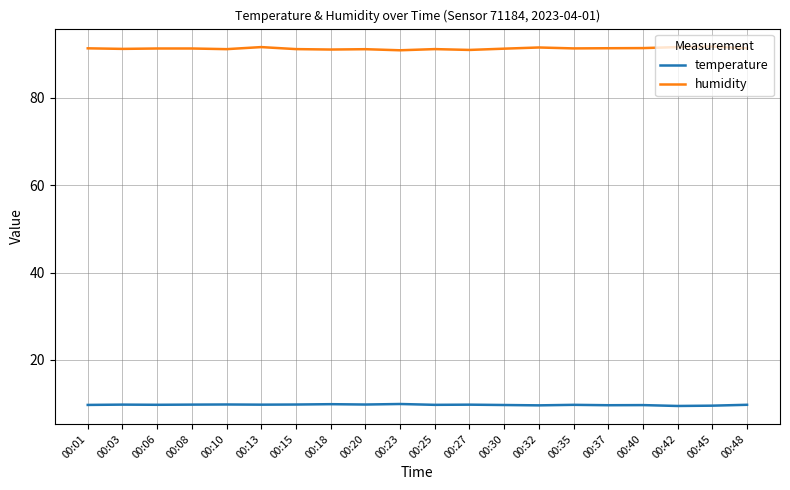

What is the sum of the humidity values at 00:15 and 00:03?

182.3